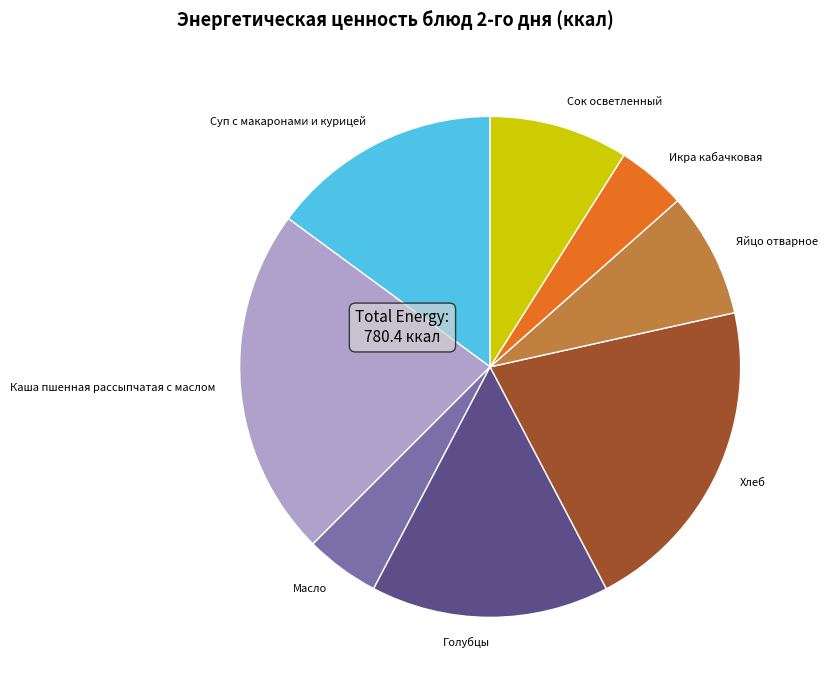

How many slices are in this pie chart?

8